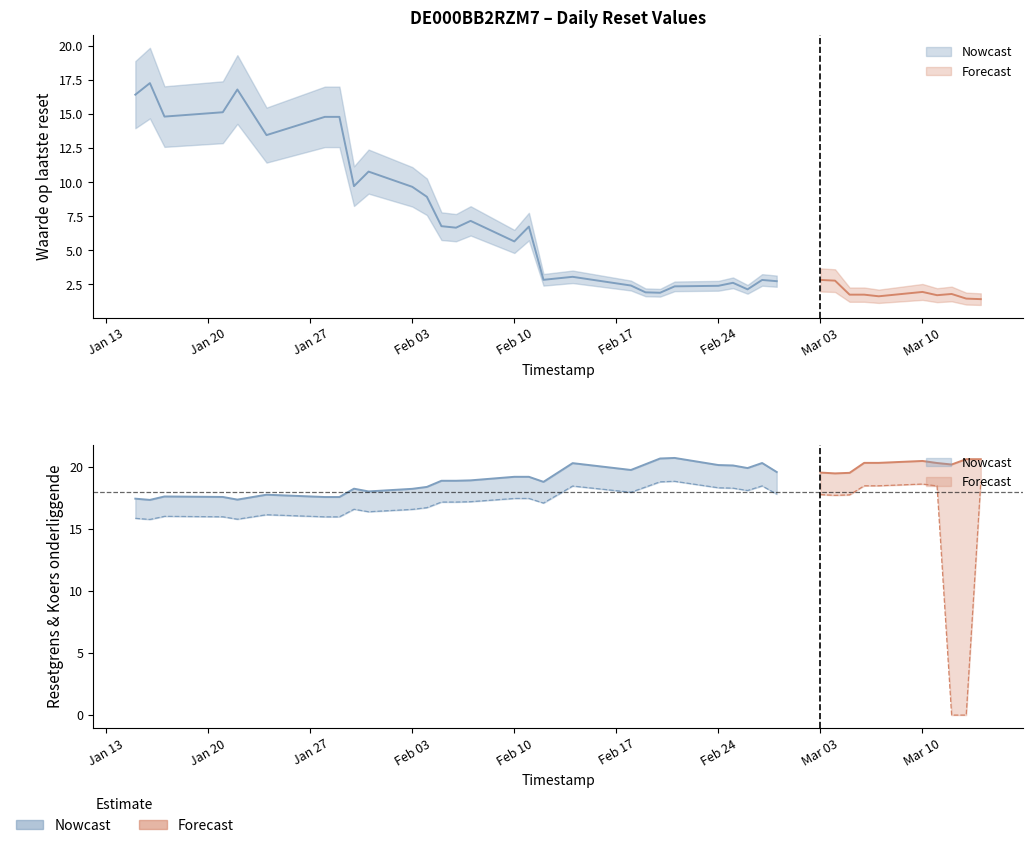

What position from the left is 2025-03-04?

30